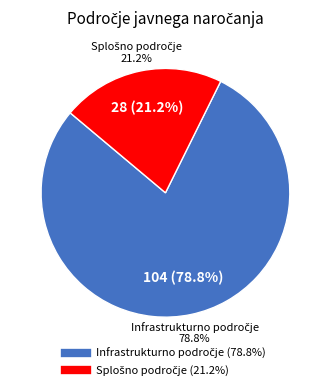

Is the sum of Splošno področje and Infrastrukturno področje greater than half?

Yes